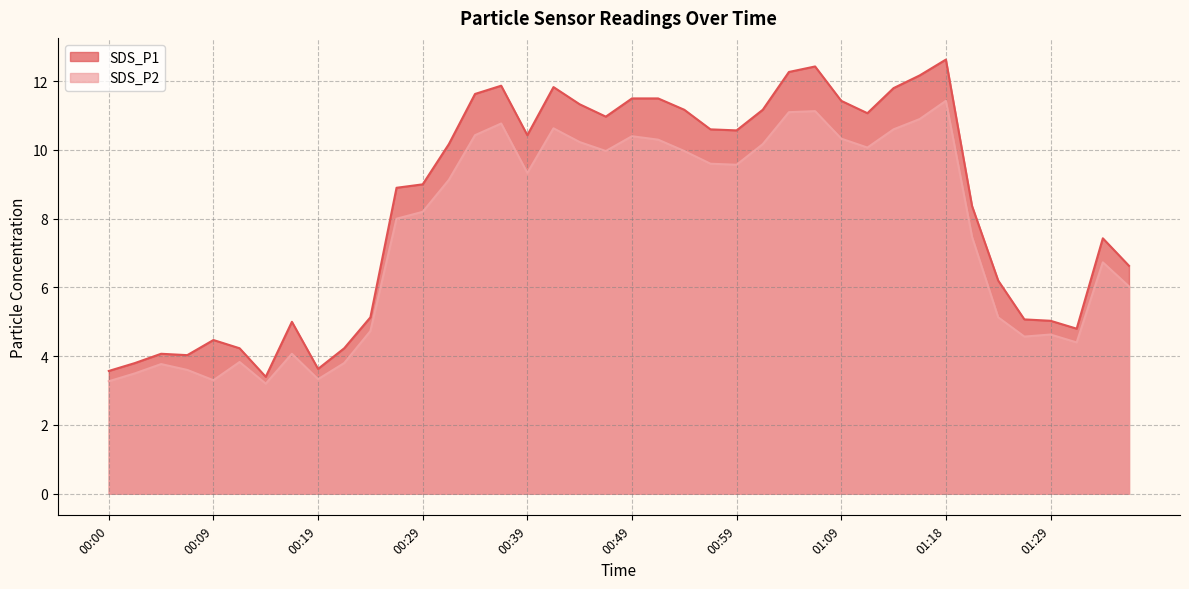

True or false: SDS_P1 and SDS_P2 cross at least once.

False